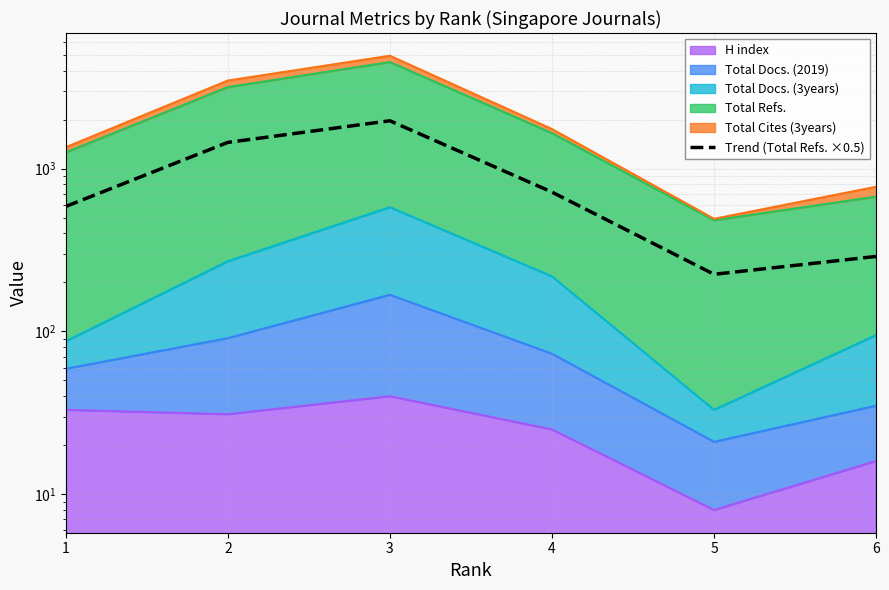

The chart shows a value of 184.5 at 6. True or false?

False